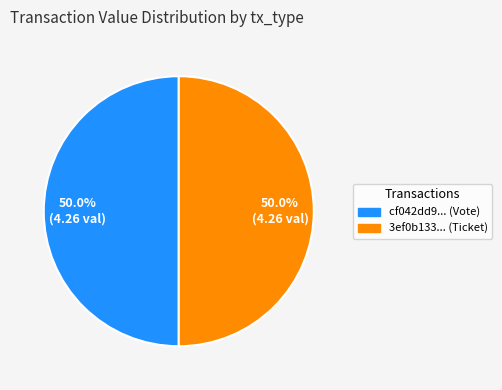

What is the ratio of the value at 3ef0b133... (Ticket) to the value at cf042dd9... (Vote)?

1.0